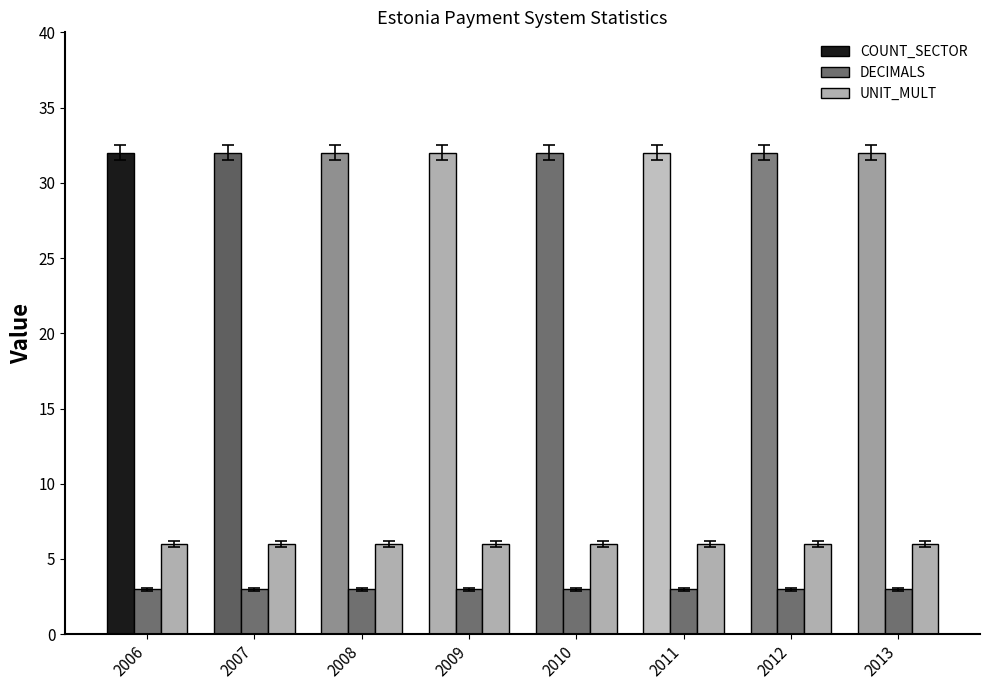

What is the total value across all series at 2009?

41